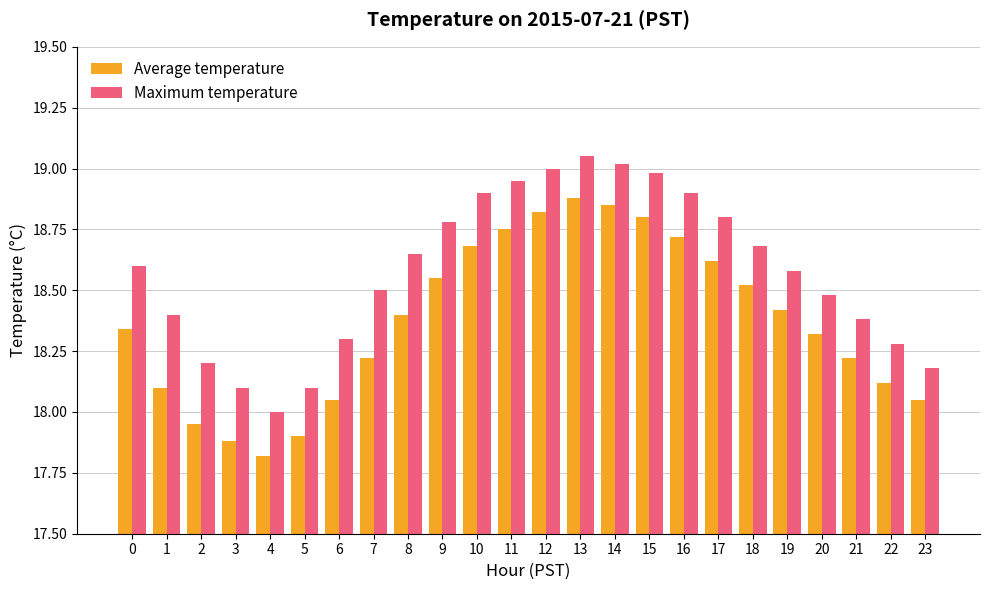

Which series has the largest range (max minus min)?

Average temperature